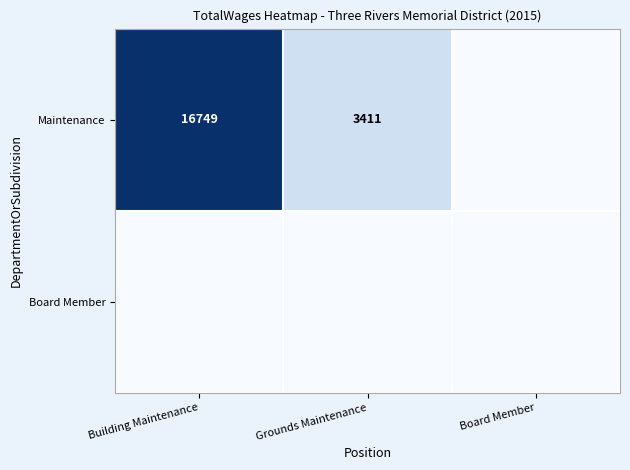

What is the maximum value shown in the chart?

16749